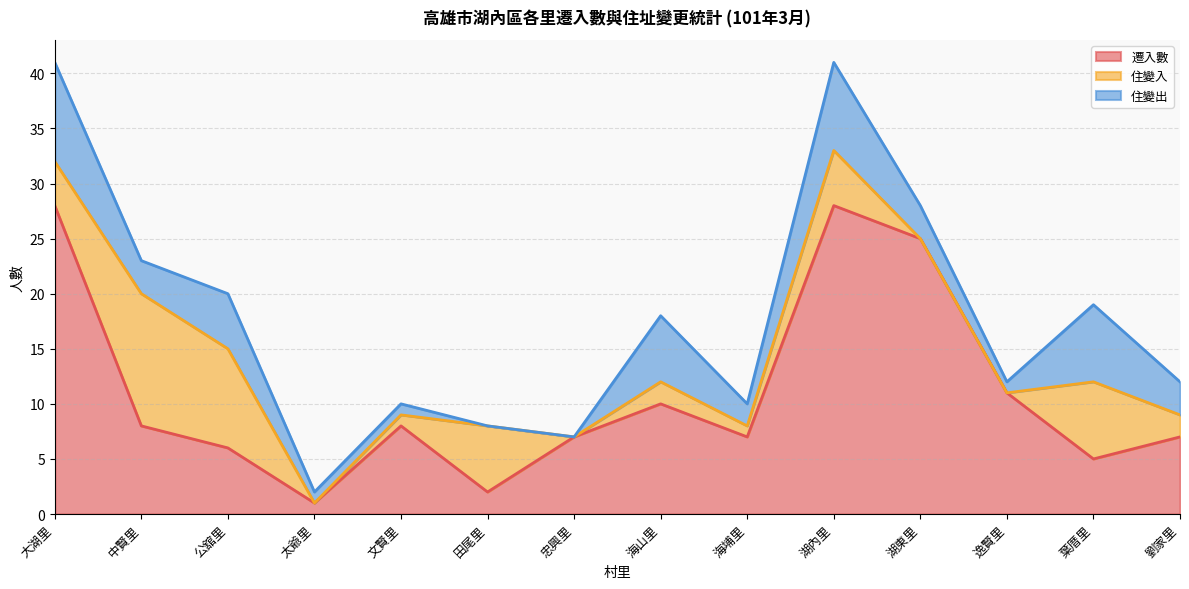

List the labels in order of 遷入數 value, smallest first.

太爺里, 田尾里, 葉厝里, 公舘里, 忠興里, 海埔里, 劉家里, 中賢里, 文賢里, 海山里, 逸賢里, 湖東里, 大湖里, 湖內里